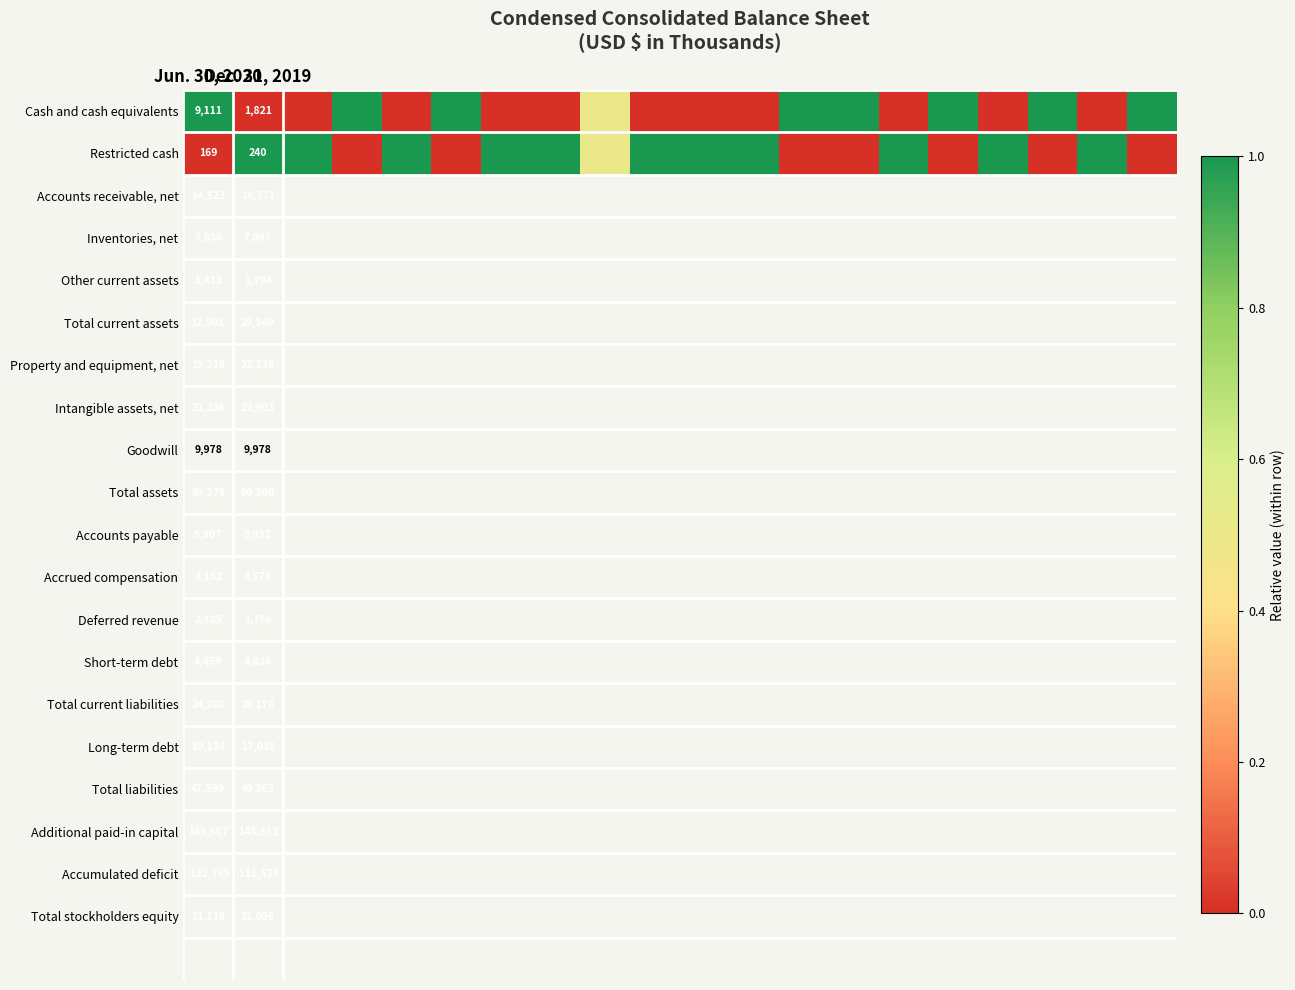

Count the number of categories in the chart.

20